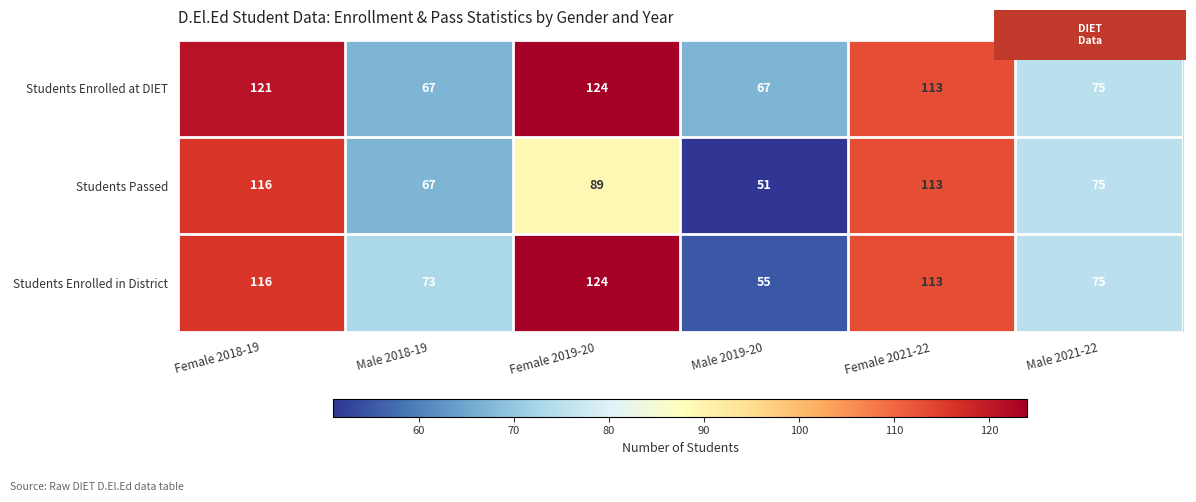

Which series has the largest total across all categories?

Students Enrolled at DIET